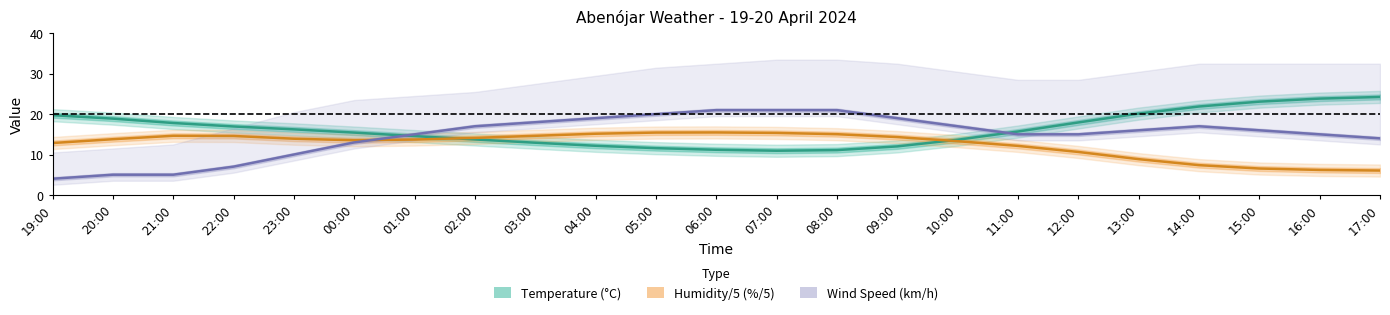

List the series in order of their overall mean, lowest first.

Humidity/5 (%/5), Wind Speed (km/h), Temperature (°C)